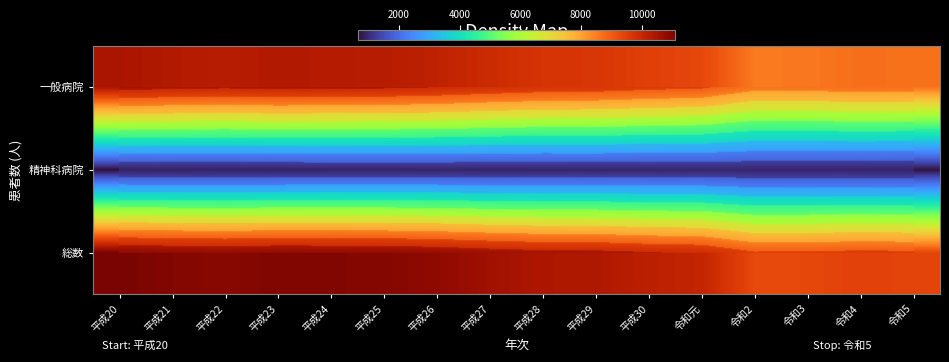

What is the approximate value of 総数 at 平成29?

10399.0